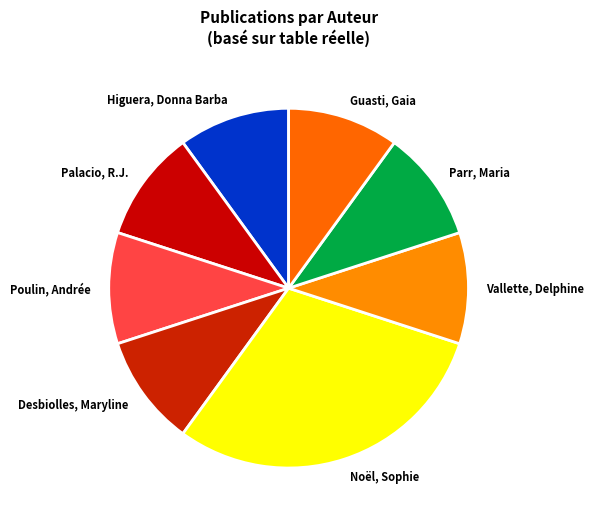

Which slice is the largest?

Noël, Sophie